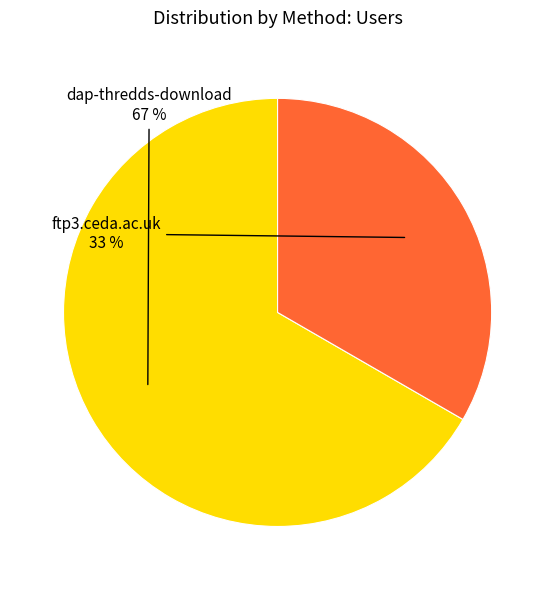

True or false: dap-thredds-download accounts for 75% of the total.

False